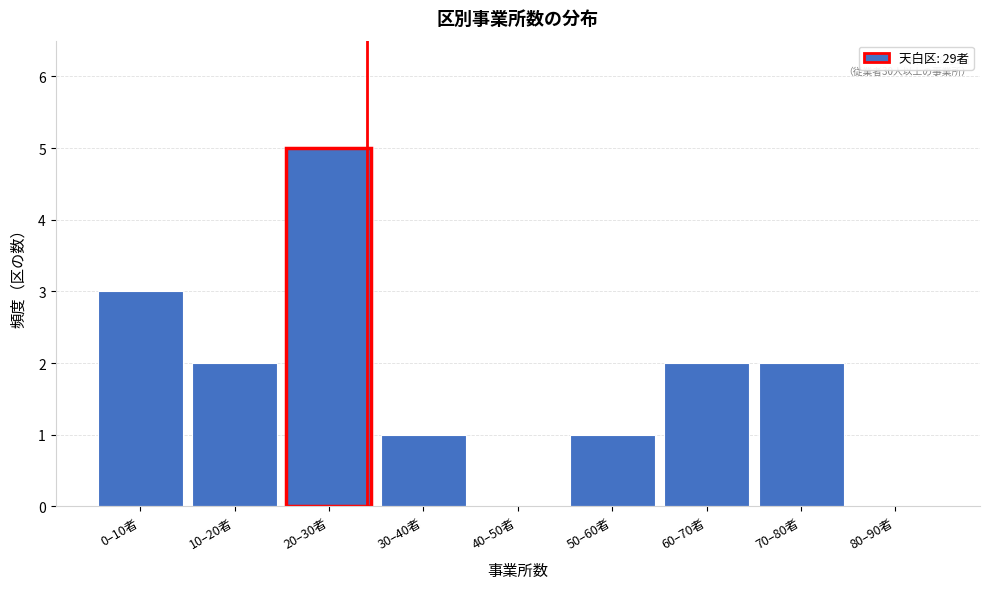

Reading left to right, extract all data points from this chart.

0–10者=3	10–20者=2	20–30者=5	30–40者=1	40–50者=0	50–60者=1	60–70者=2	70–80者=2	80–90者=0